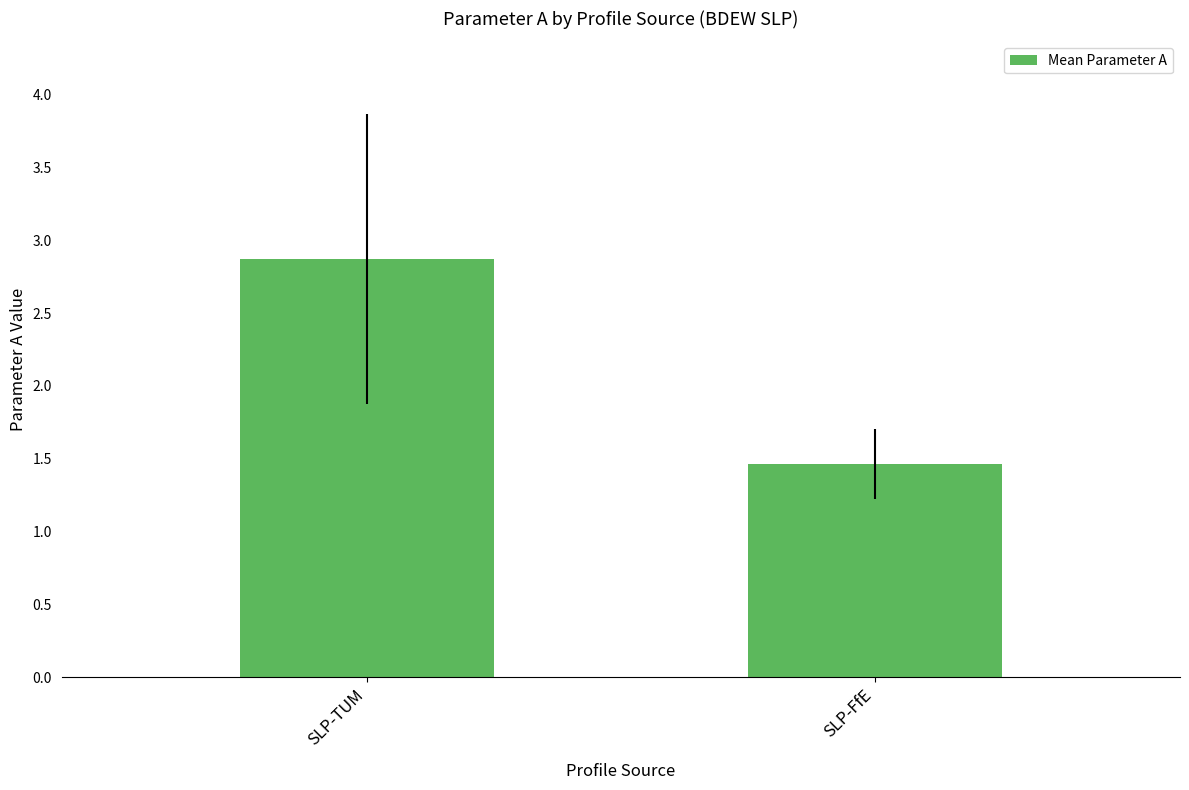

How many bars are there in total?

2